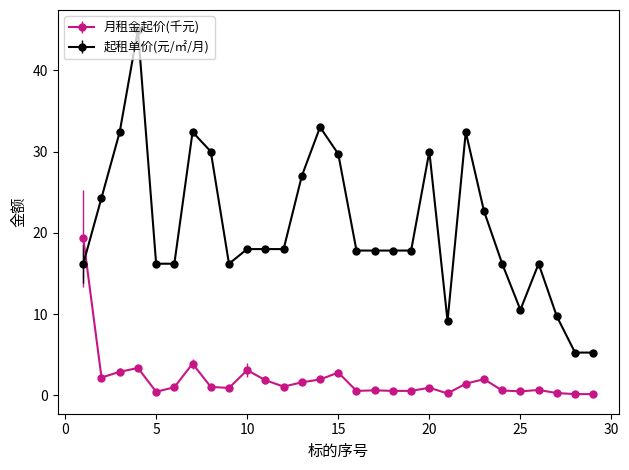

True or false: 月租金起价(千元) and 起租单价(元/㎡/月) intersect in this chart.

True